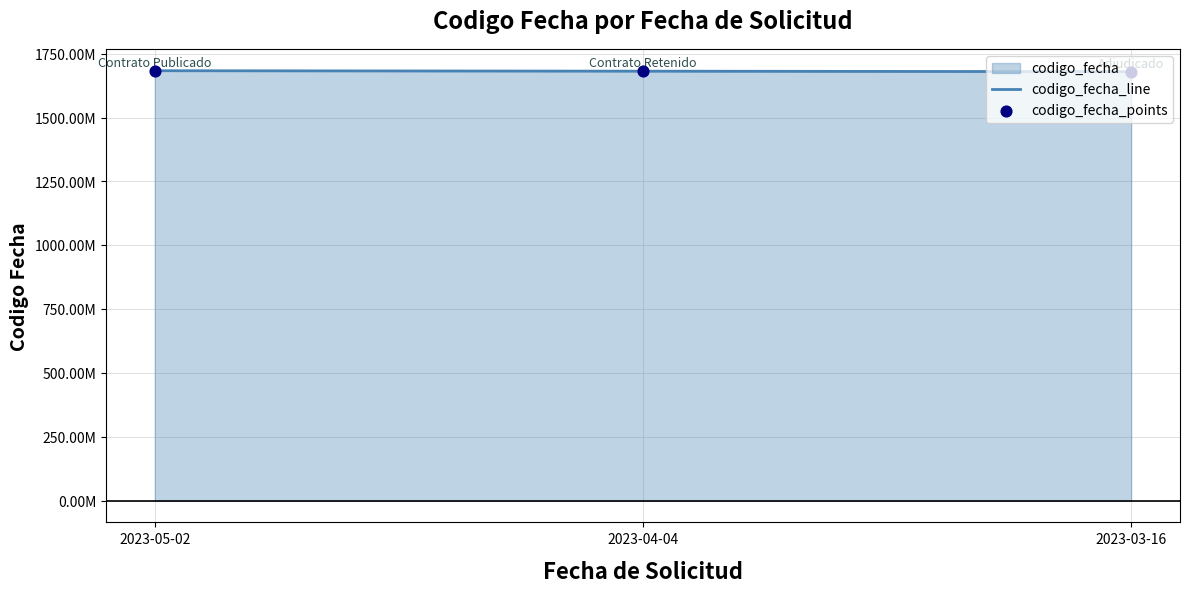

At how many categories does at least one series exceed 1682553817?

1